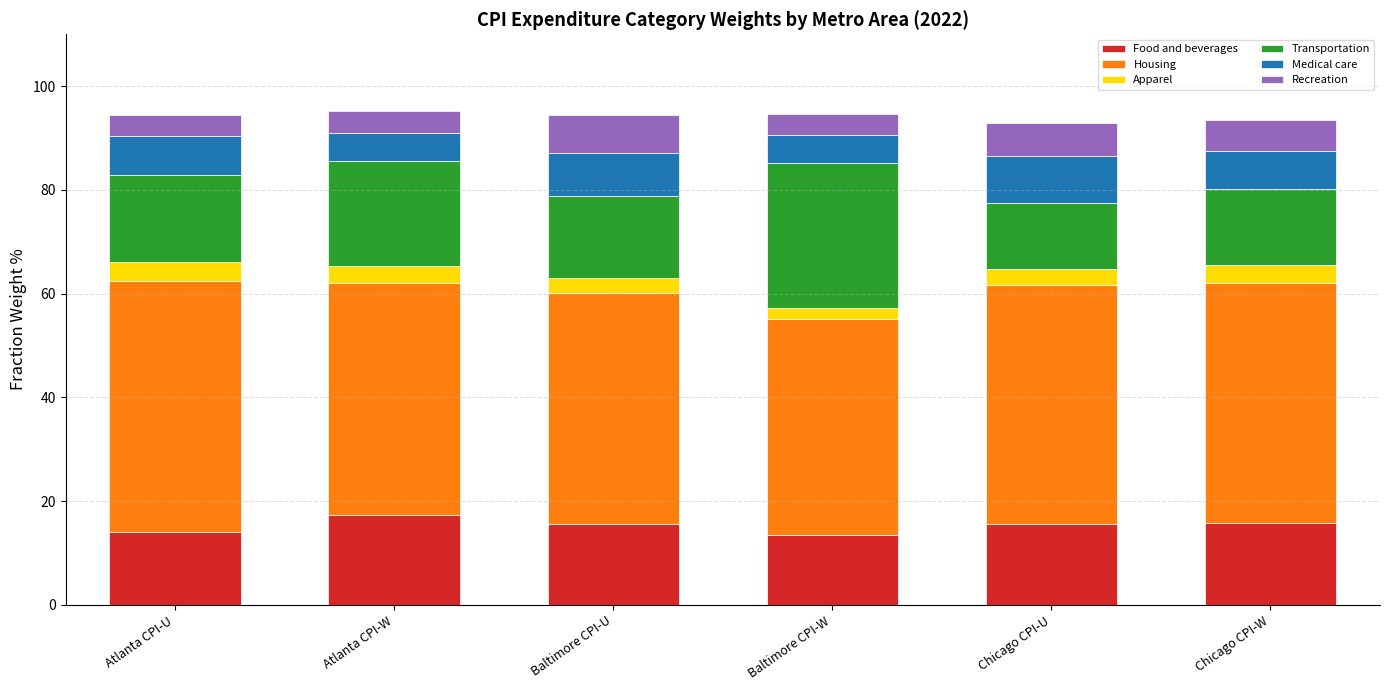

What is the minimum value for Food and beverages?

13.5